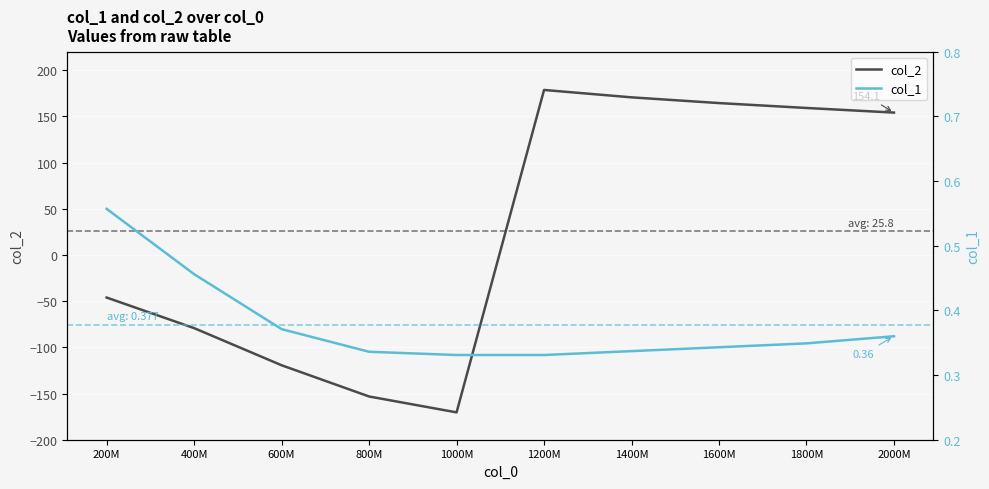

What is the label of the 8th point from the right?

600M